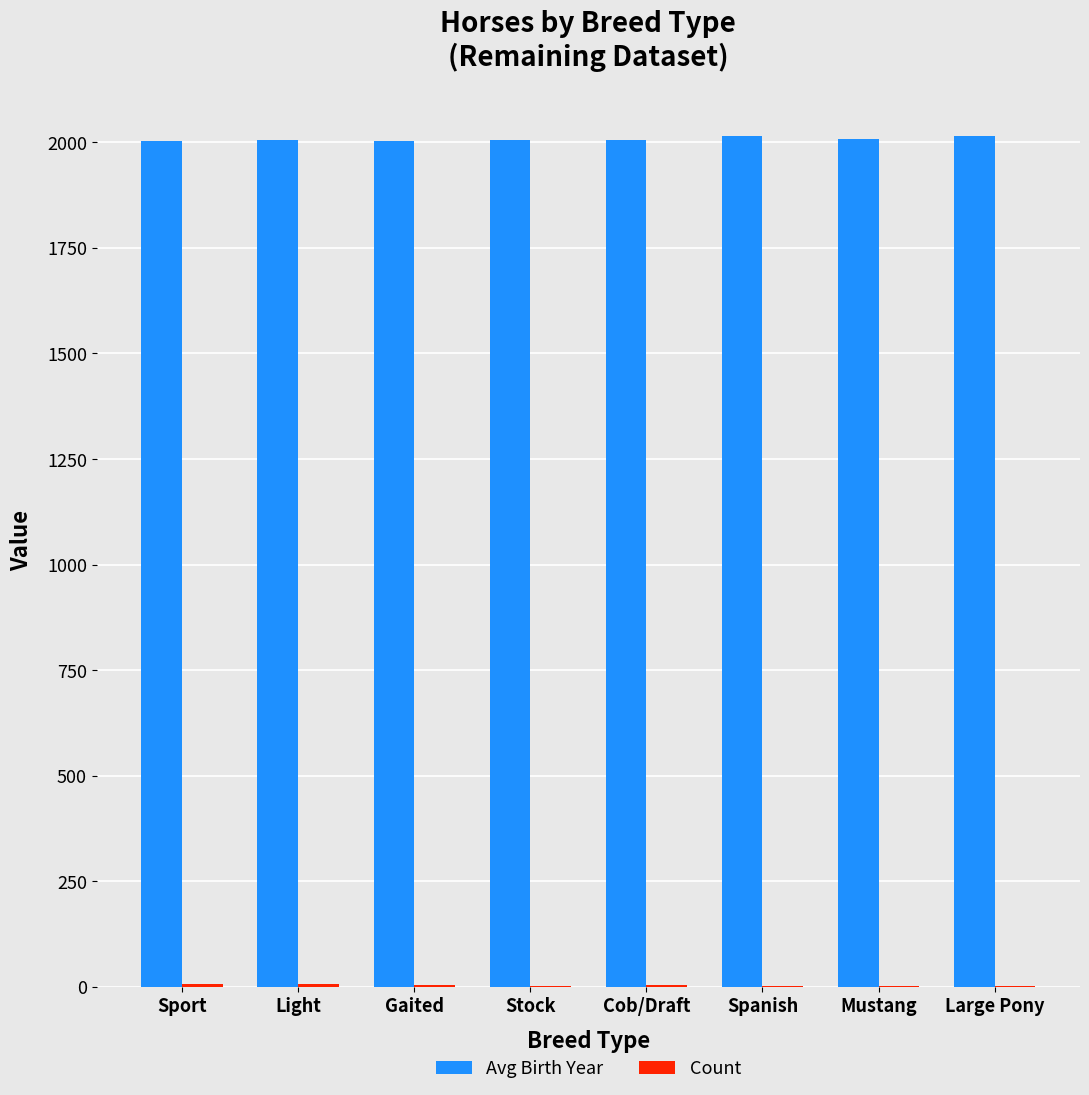

The value of Avg Birth Year at Sport is 706. True or false?

False